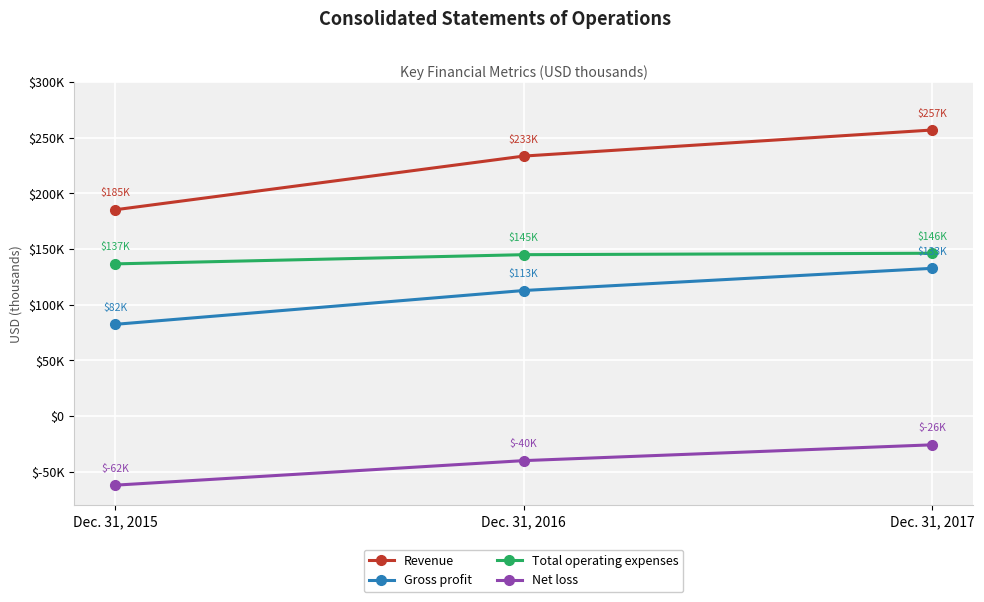

Is this an area chart (filled region under the line)?

No